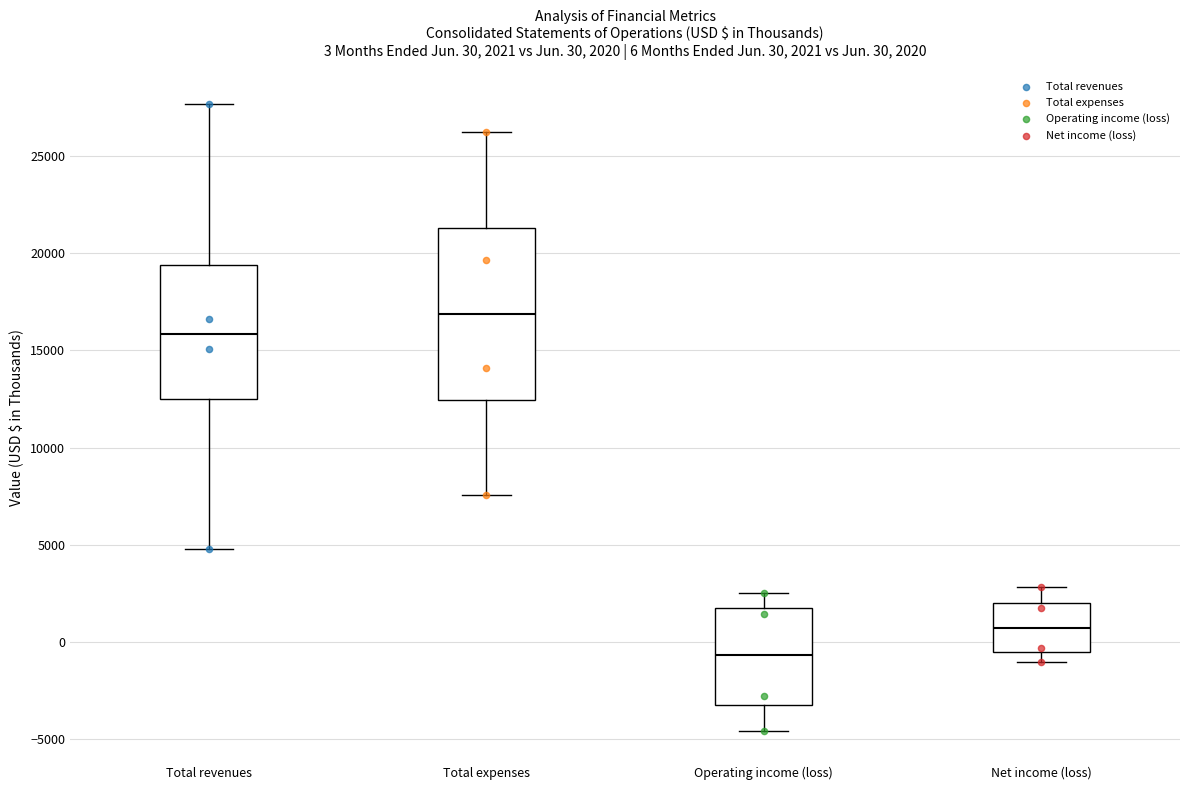

Which box has the lowest median line?

Operating income (loss)